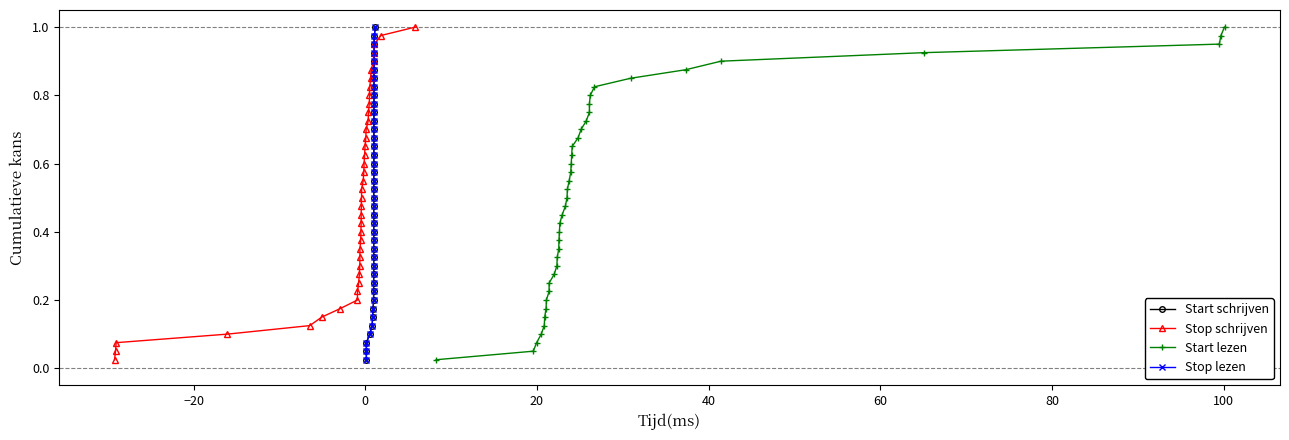

What is the value of the Start schrijven point at the 14th from the left?

0.3